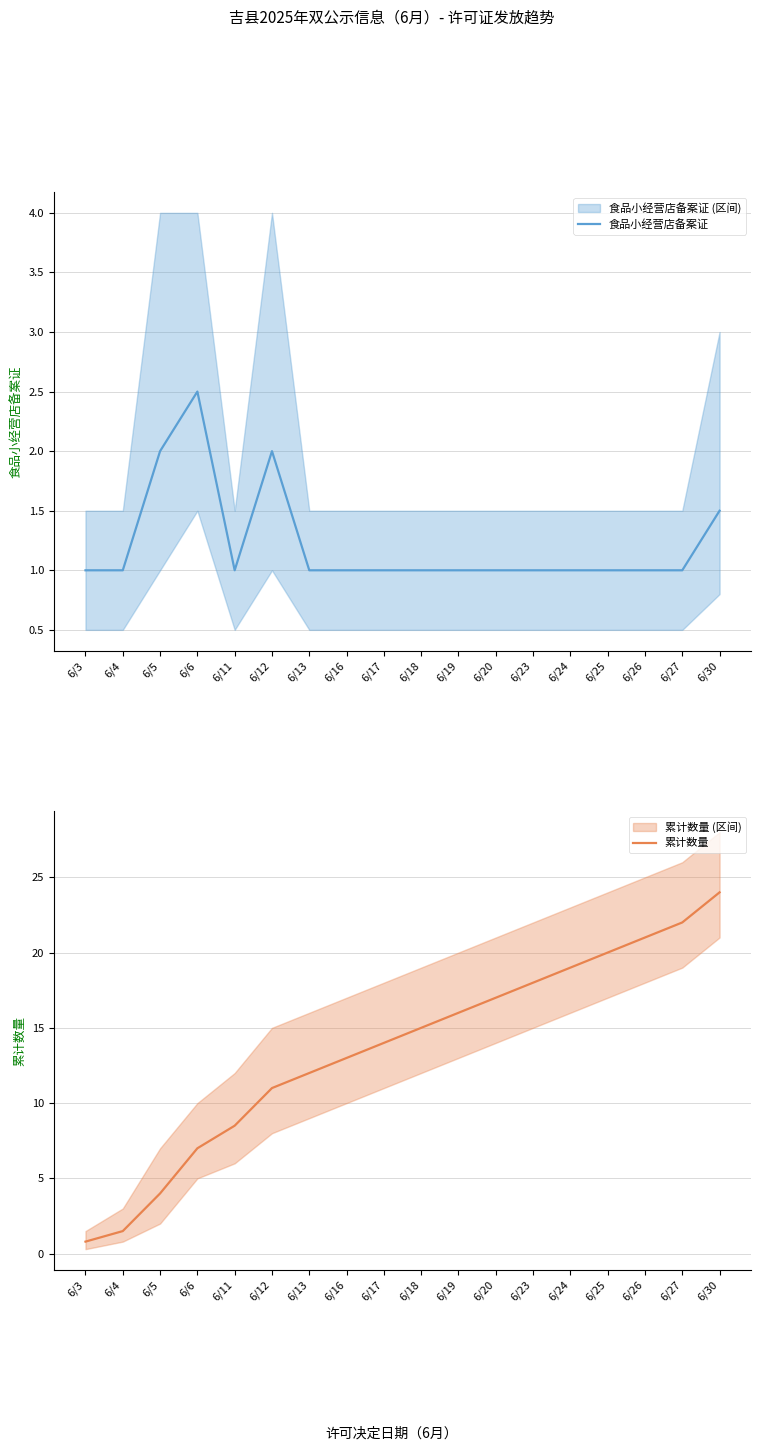

In 食品小经营店备案证, how many points are lower than both neighbors (excluding endpoints)?

1